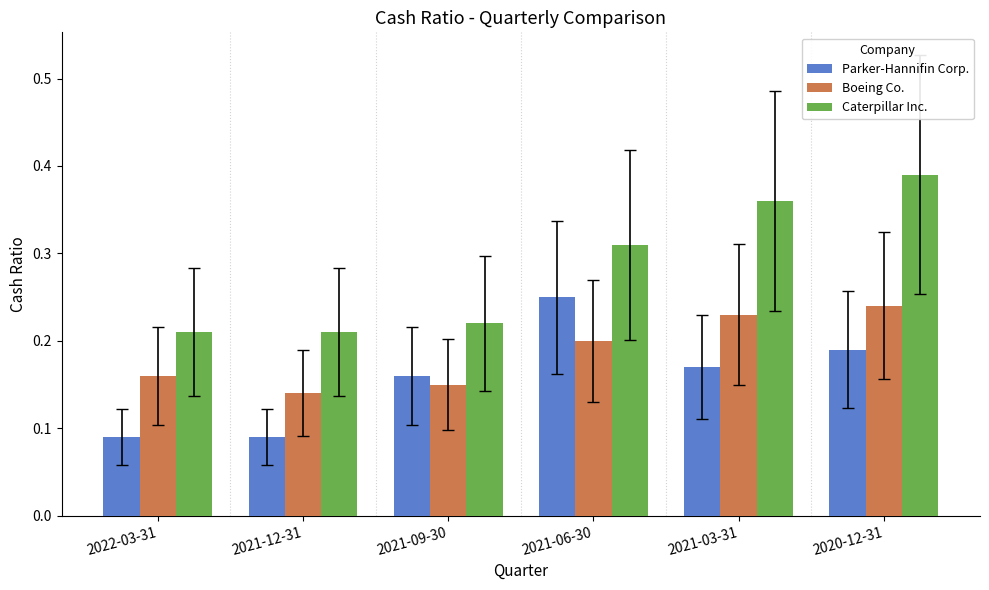

Between 2021-12-31 and 2020-12-31, which series saw the biggest shift?

Caterpillar Inc.